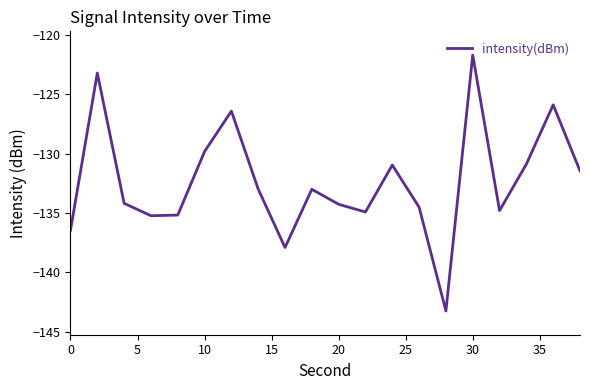

What is the difference between the maximum and minimum values?

21.6